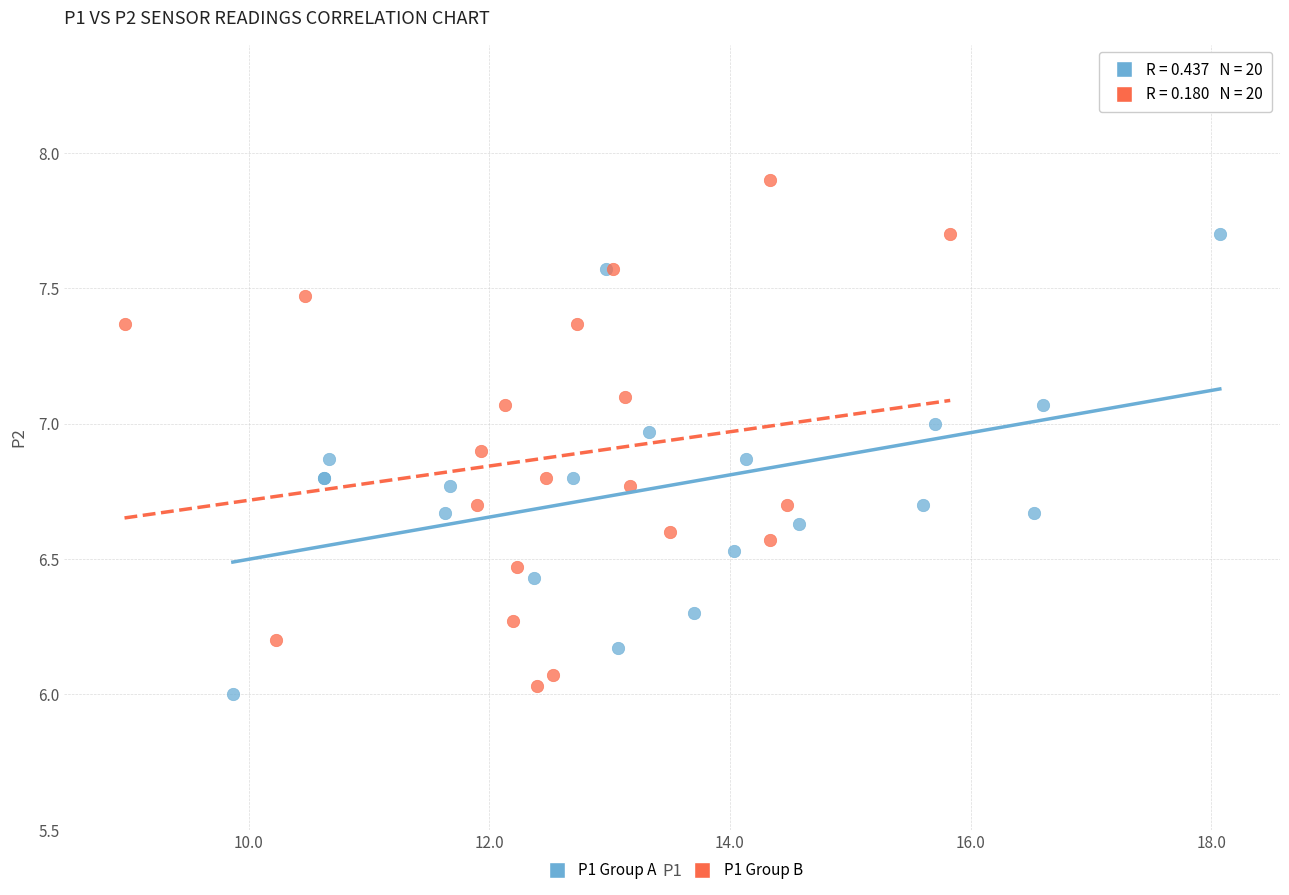

Which series has the largest Y range (max minus min)?

P1 Group B